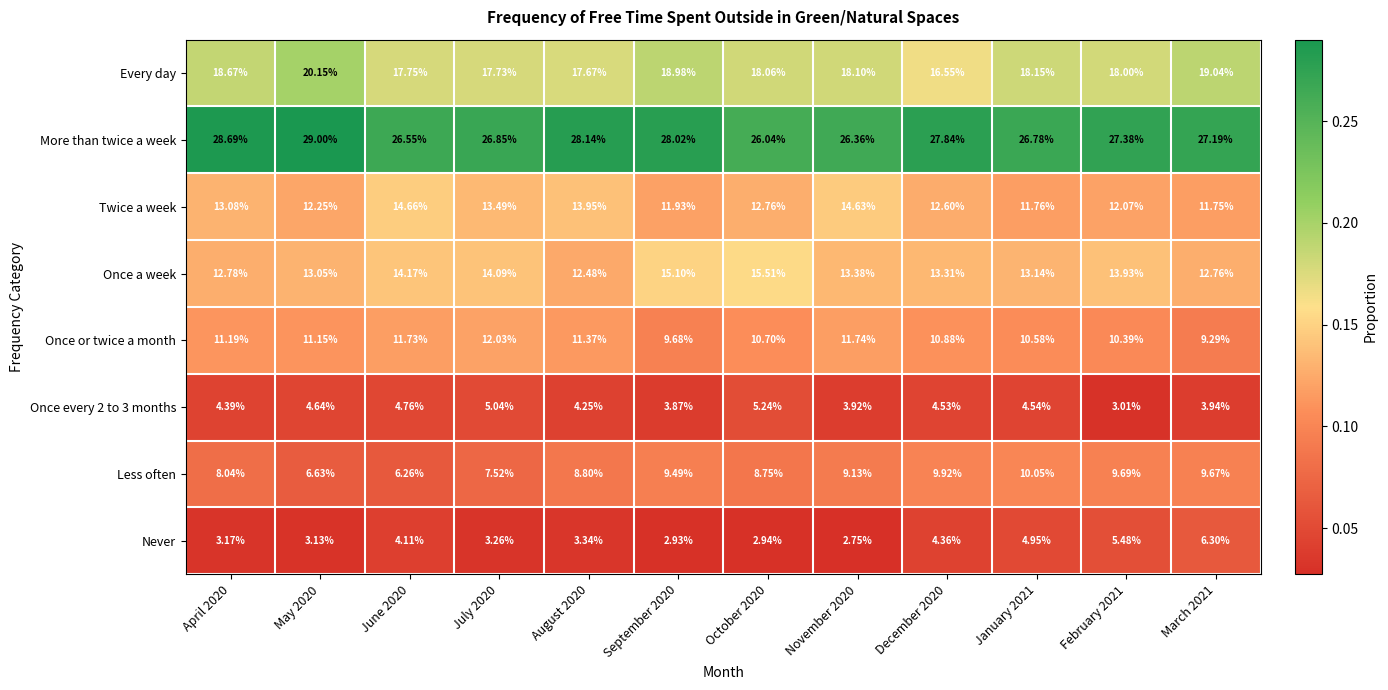

Which series has the largest range (max minus min)?

Less often